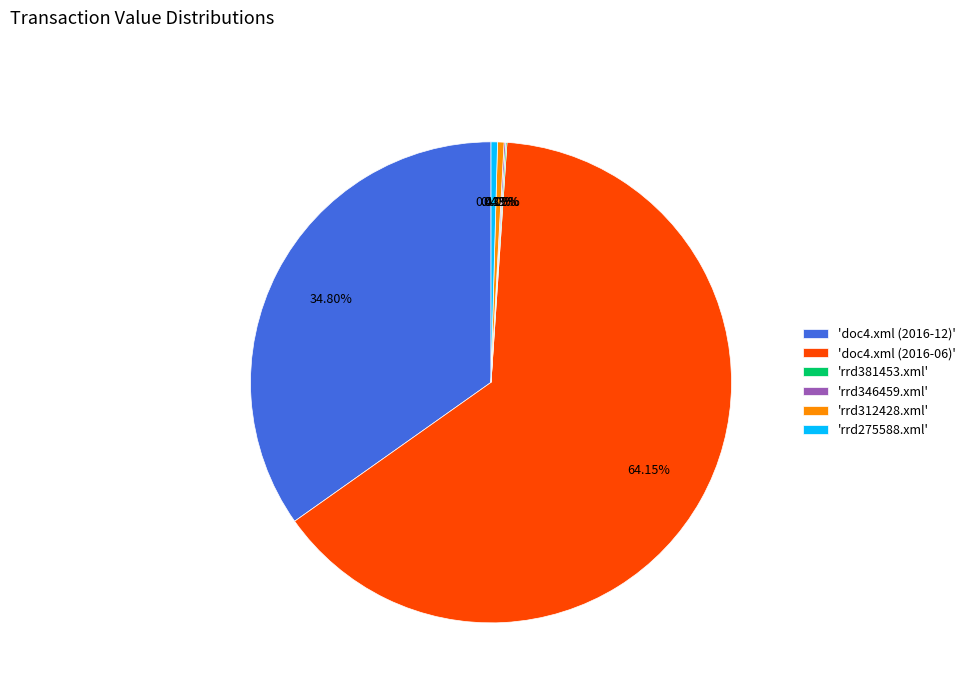

Which category accounts for the majority?

'doc4.xml (2016-06)'